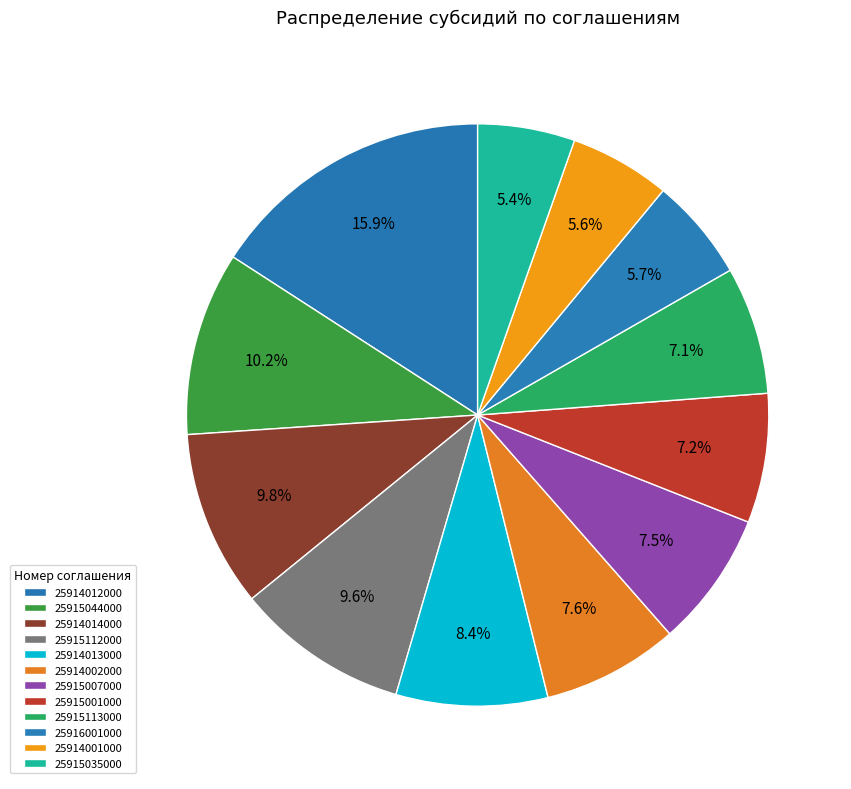

Between 25914014000 and 25915035000, which is larger?

25914014000